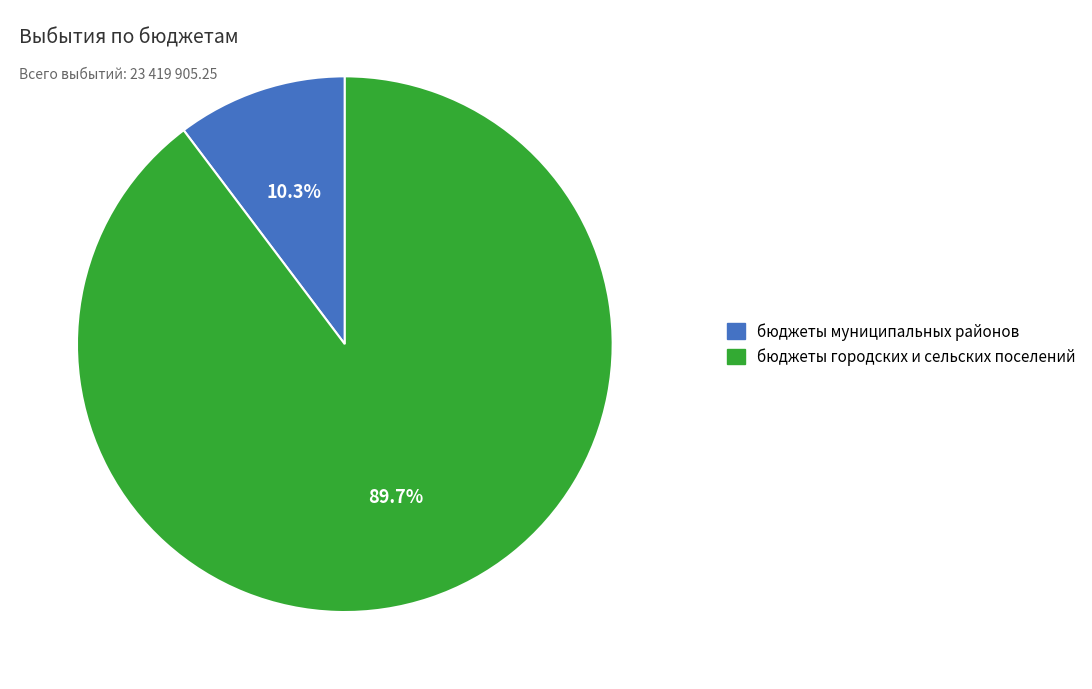

Is the sum of бюджеты муниципальных районов and бюджеты городских и сельских поселений greater than half?

Yes